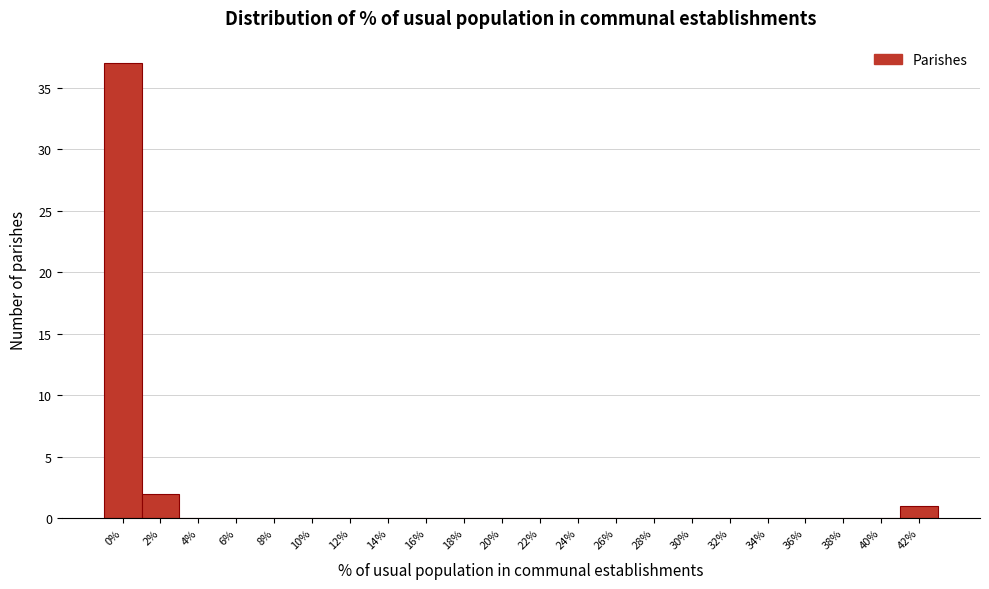

Reading left to right, list all the values displayed in this chart.

0%=37	2%=2	4%=0	6%=0	8%=0	10%=0	12%=0	14%=0	16%=0	18%=0	20%=0	22%=0	24%=0	26%=0	28%=0	30%=0	32%=0	34%=0	36%=0	38%=0	40%=0	42%=1